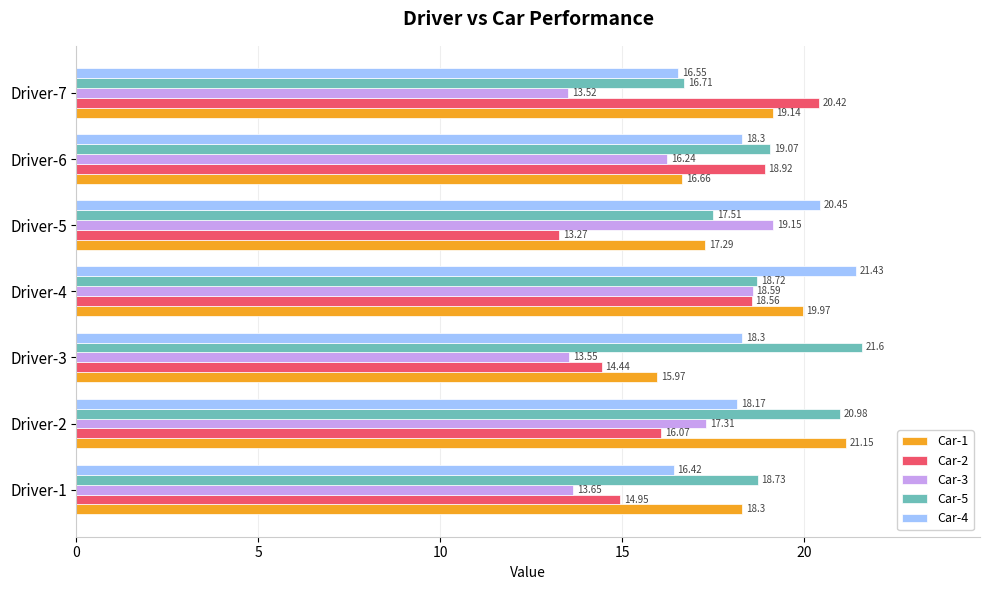

Is the value of Car-3 at Driver-6 greater than the value of Car-5 at Driver-4?

No